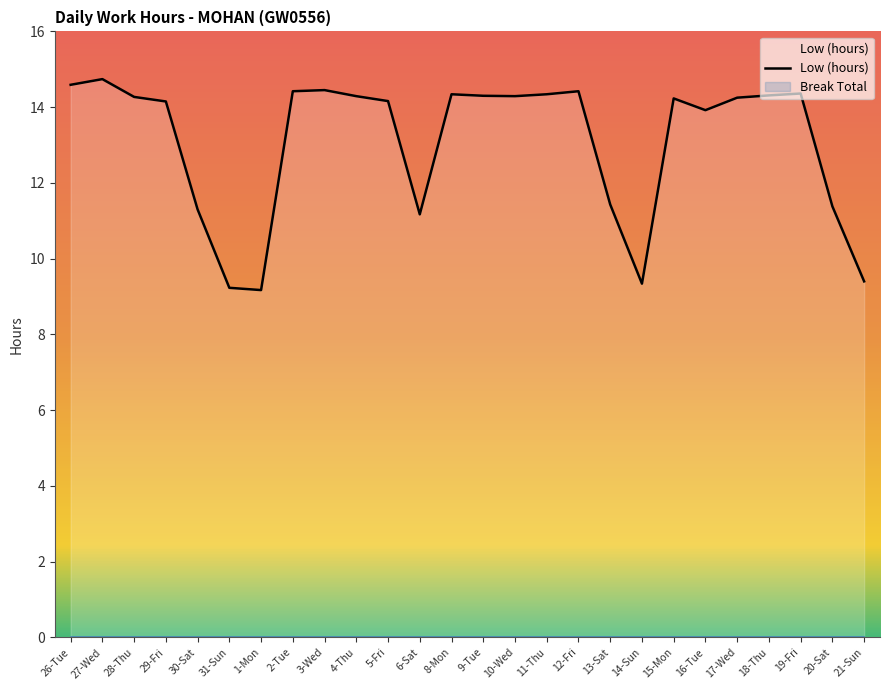

Between 11-Thu and 18-Thu, which is larger?

11-Thu